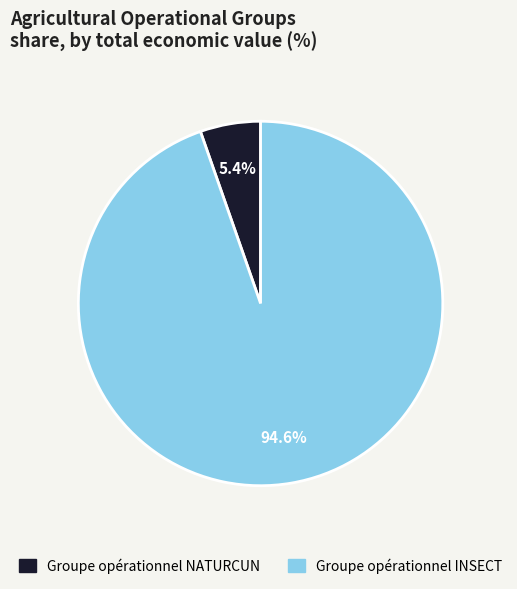

To the nearest percent, what percentage of the pie is Groupe opérationnel INSECT?

95%